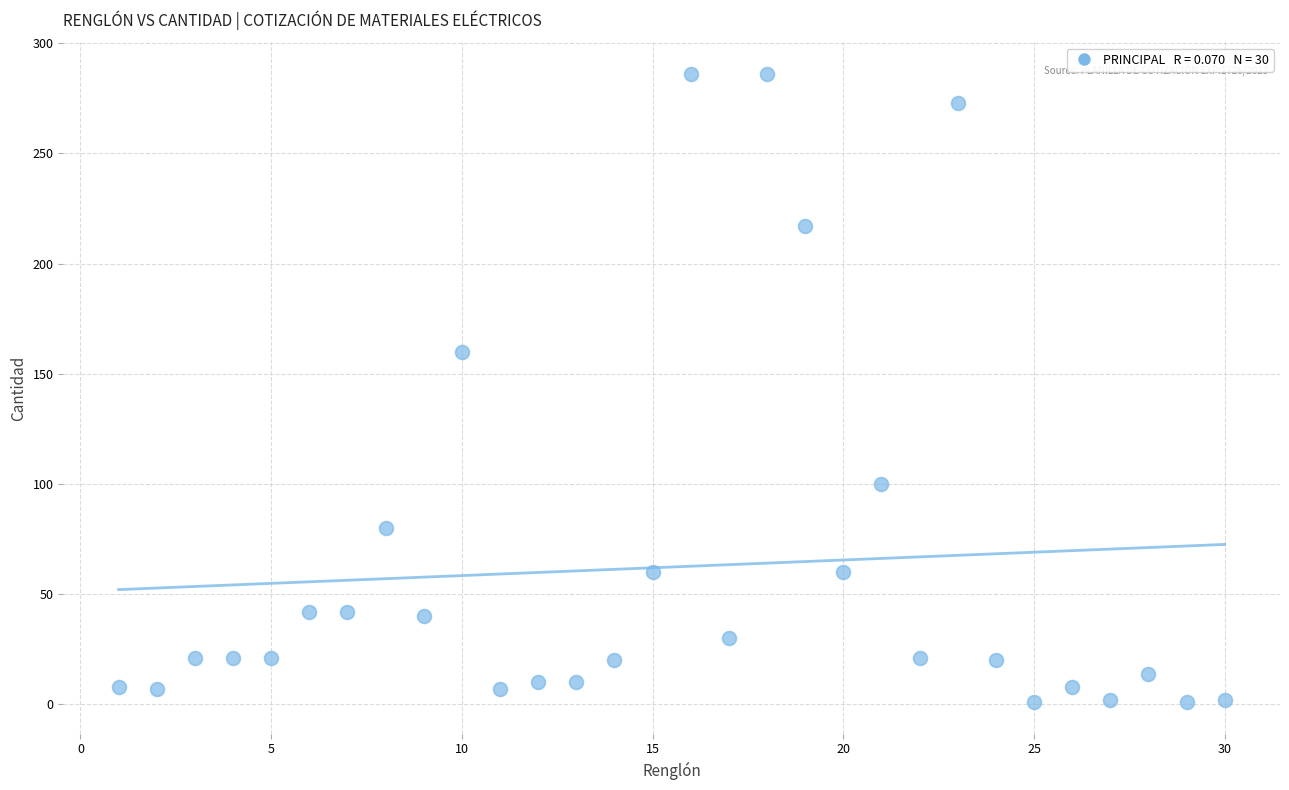

What Y value in the scatter plot is closest to 143?

160